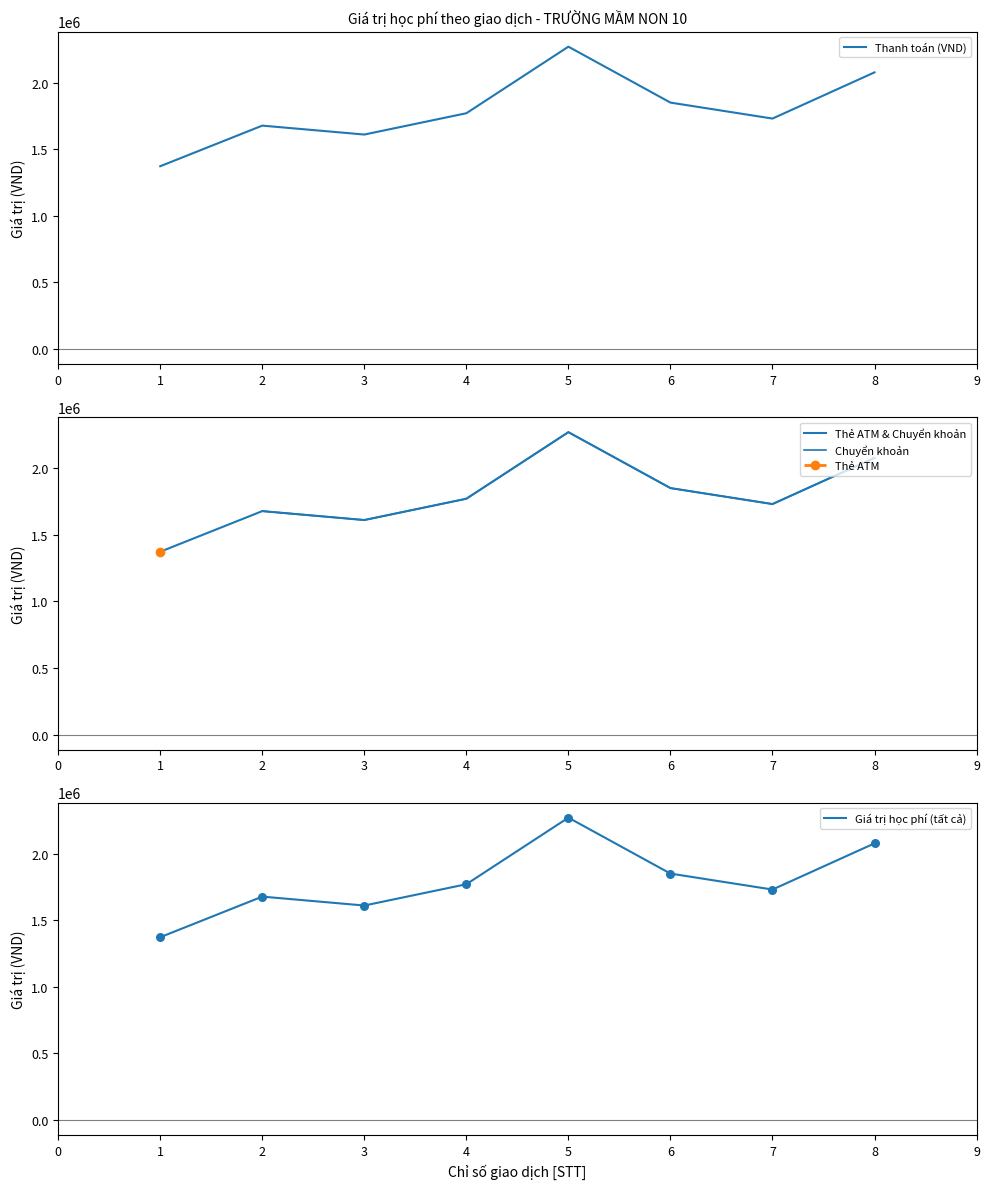

What is the lowest value of the Thanh toán (VND) series?

1373000